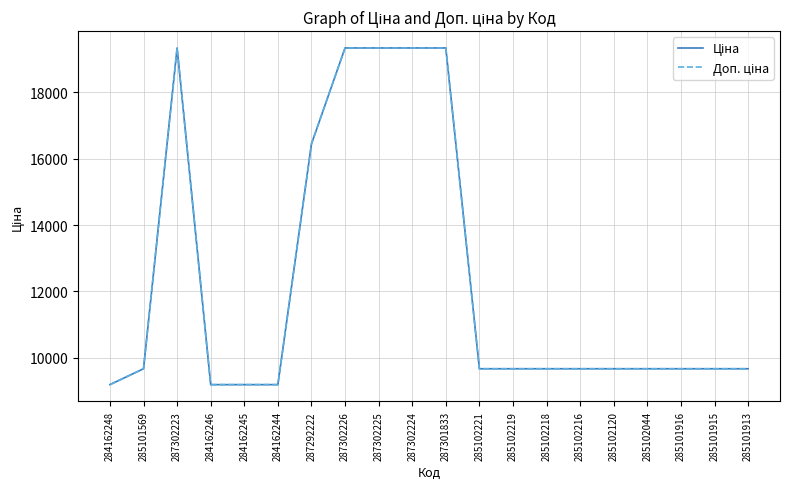

Between 284162248 and 287301833, which series saw the biggest shift?

Ціна